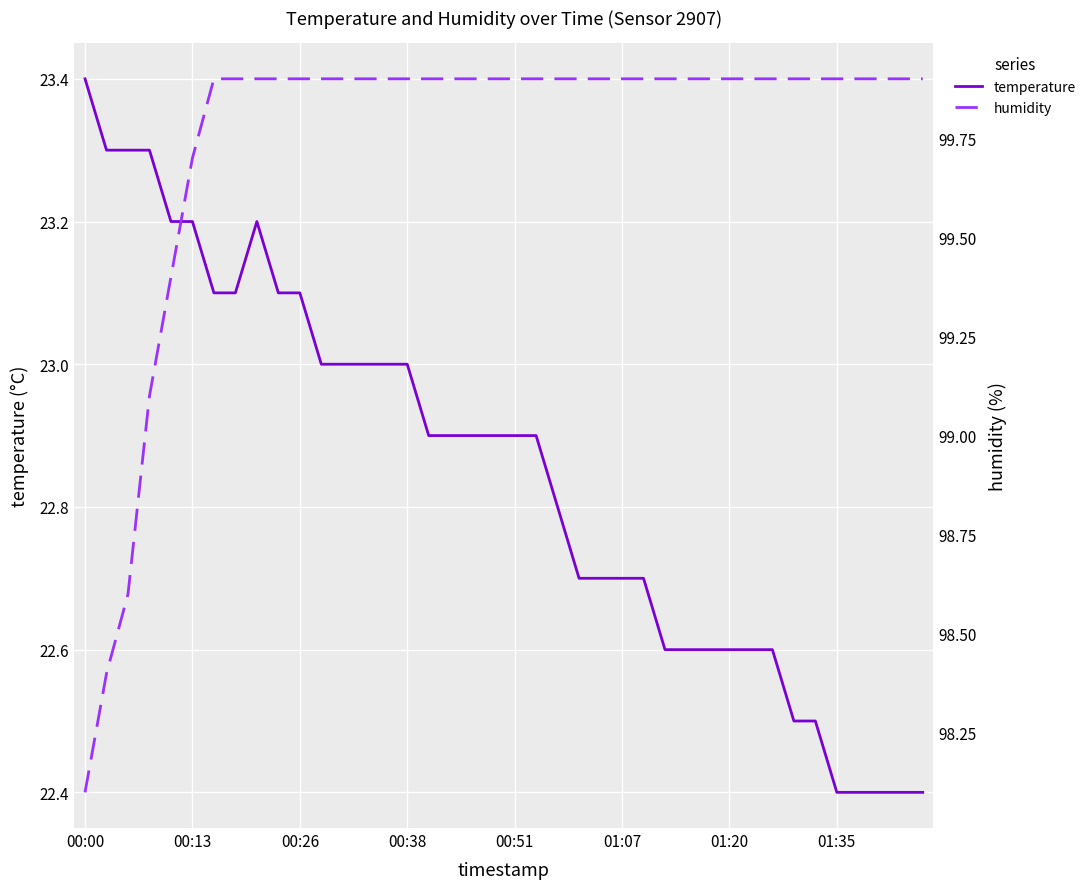

What is the minimum value for temperature?

22.4